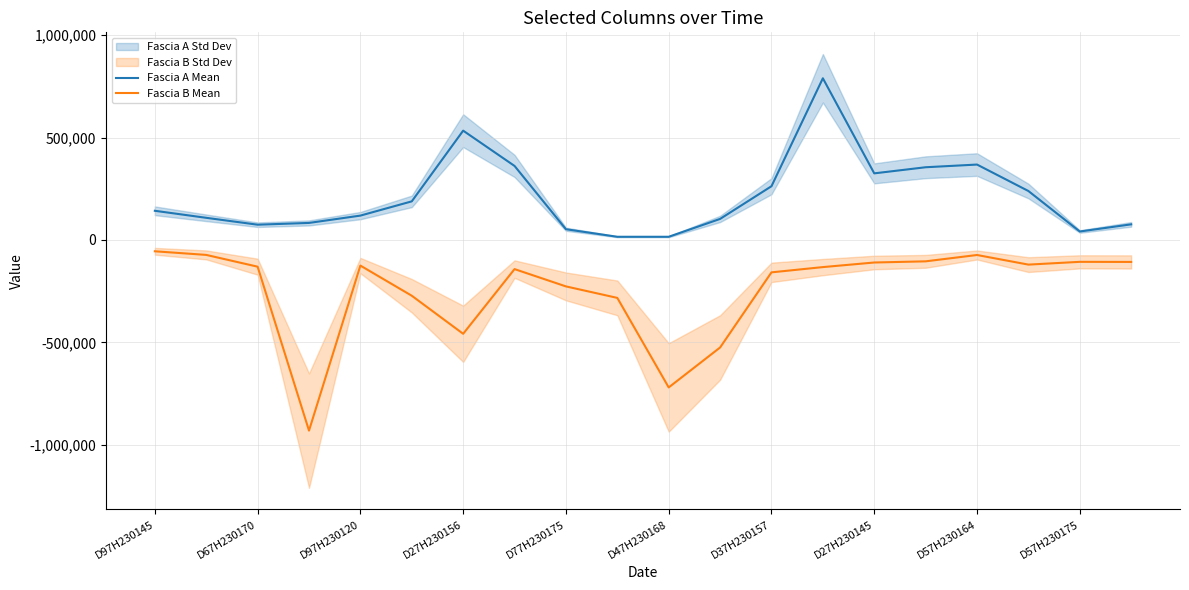

True or false: Fascia B Mean and Fascia A Mean intersect in this chart.

False